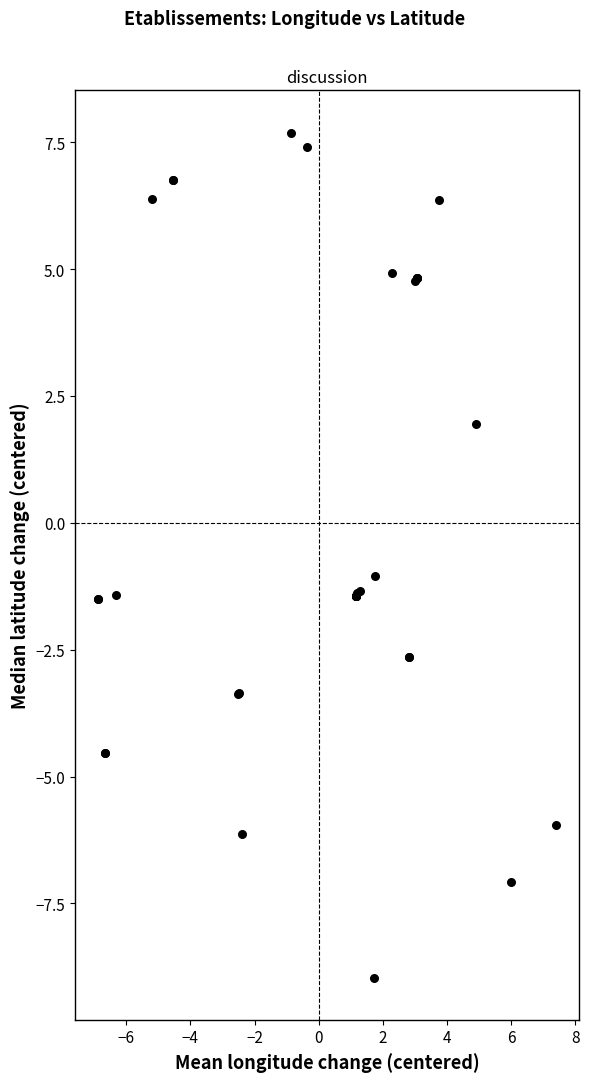

What Y value in the scatter plot is closest to 0?

-1.0